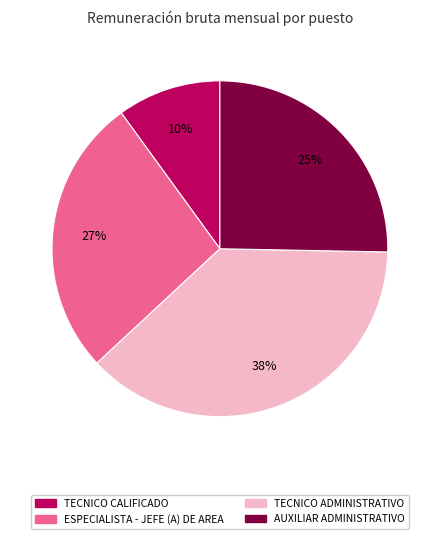

Is there a majority slice in this chart?

No